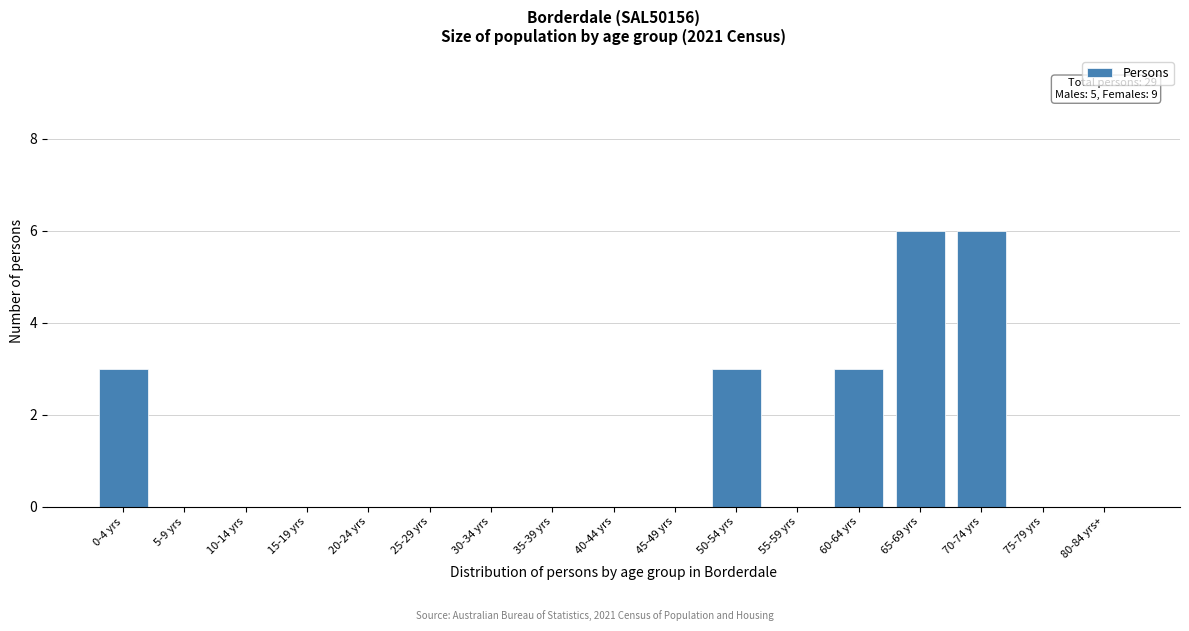

Reading right to left, what are all the values shown in this chart?

80-84 yrs+=0	75-79 yrs=0	70-74 yrs=6	65-69 yrs=6	60-64 yrs=3	55-59 yrs=0	50-54 yrs=3	45-49 yrs=0	40-44 yrs=0	35-39 yrs=0	30-34 yrs=0	25-29 yrs=0	20-24 yrs=0	15-19 yrs=0	10-14 yrs=0	5-9 yrs=0	0-4 yrs=3